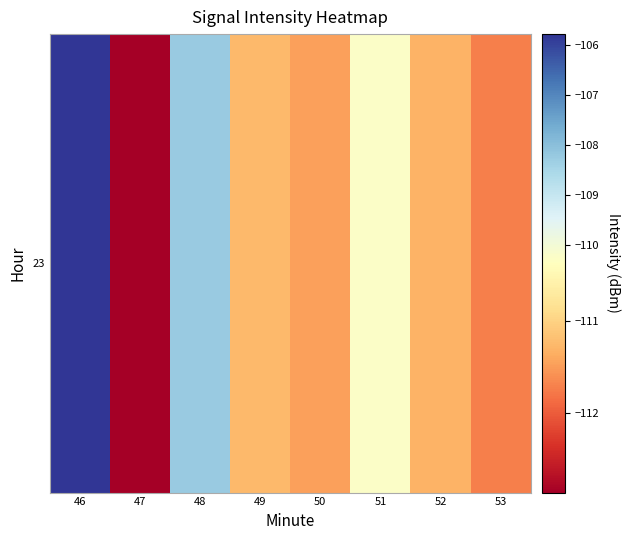

Count the number of categories in the chart.

8